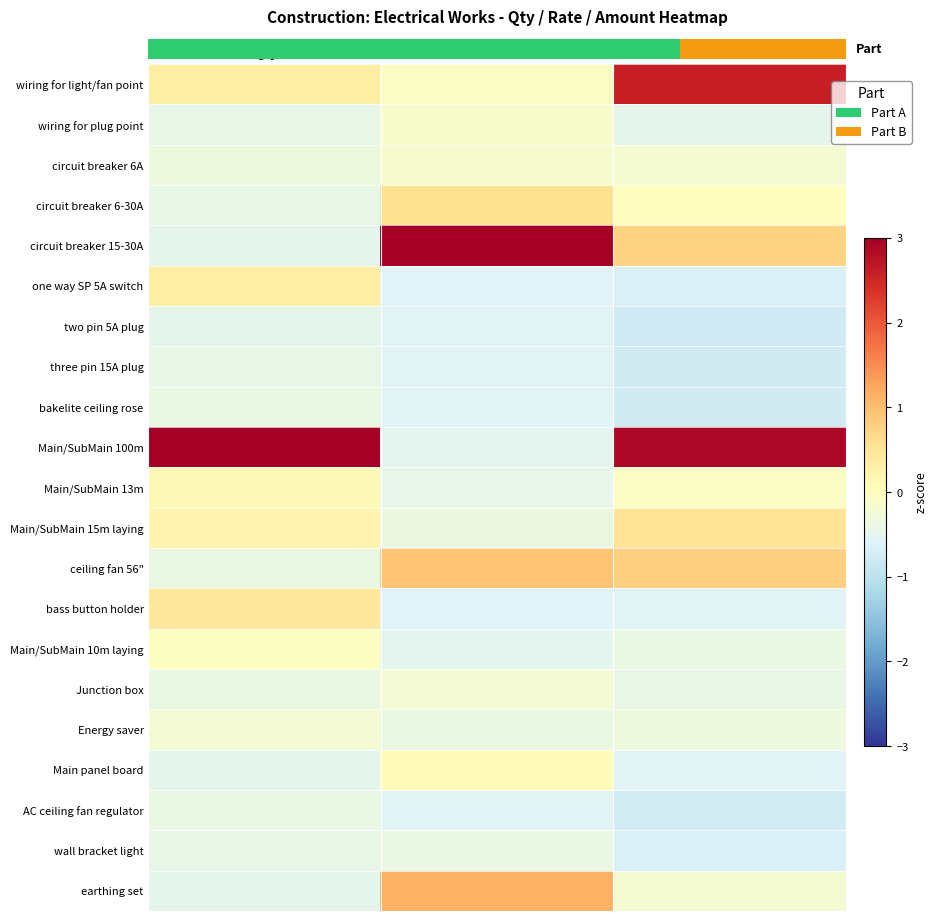

At which category does the chart reach its peak across all series?

Qty